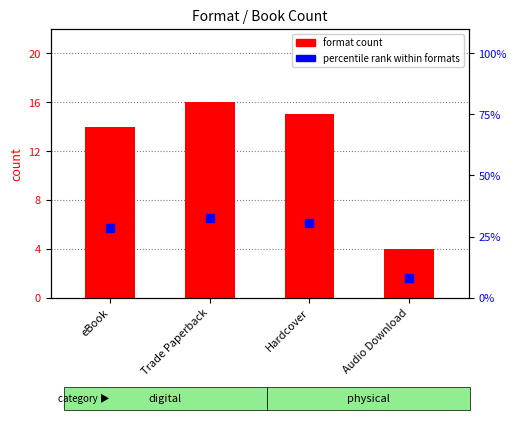

What is the total value across all series at Hardcover?

45.6